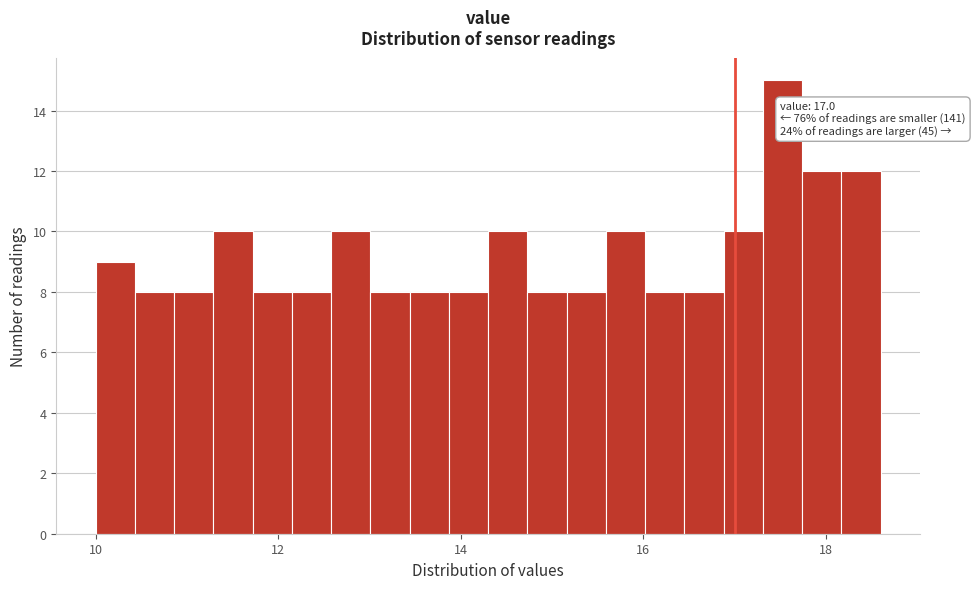

Read against the x-axis, roughly where is the centre of the tallest bar?

17.6